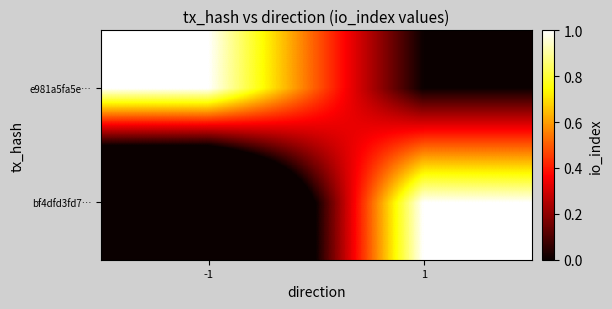

What is the smallest value displayed?

-1